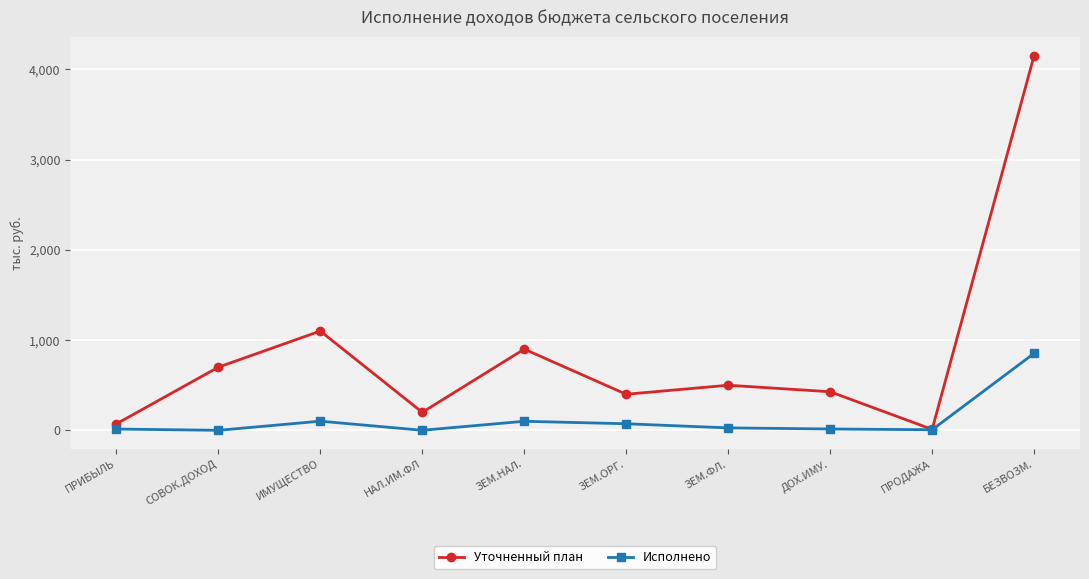

What is the maximum value shown in the chart?

4151.1